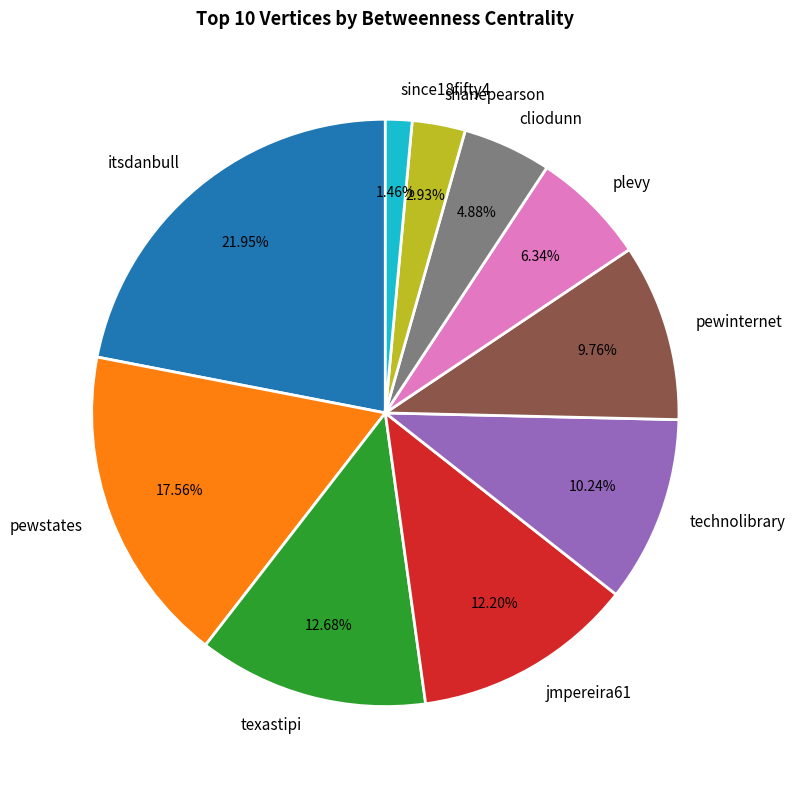

What is the ratio of the value at texastipi to the value at shanepearson?

4.3